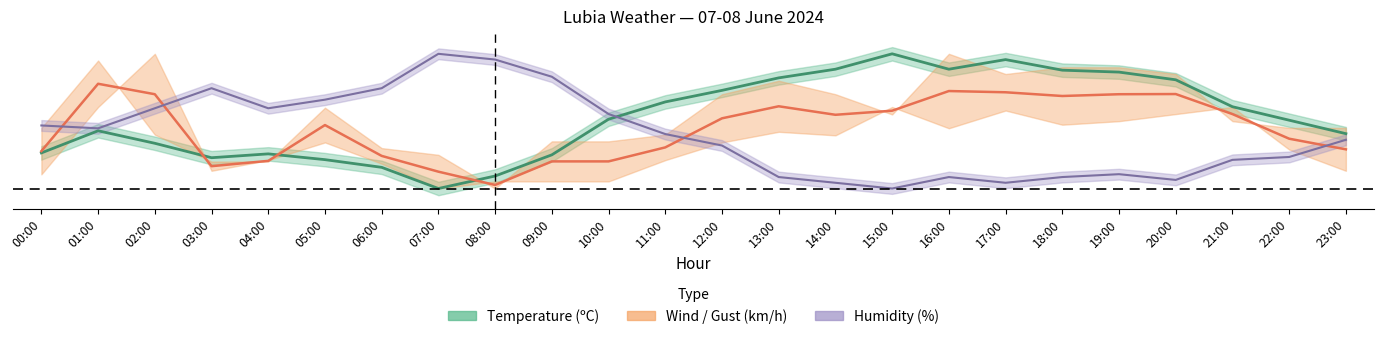

How many values in Humidity (%) are above zero?

23